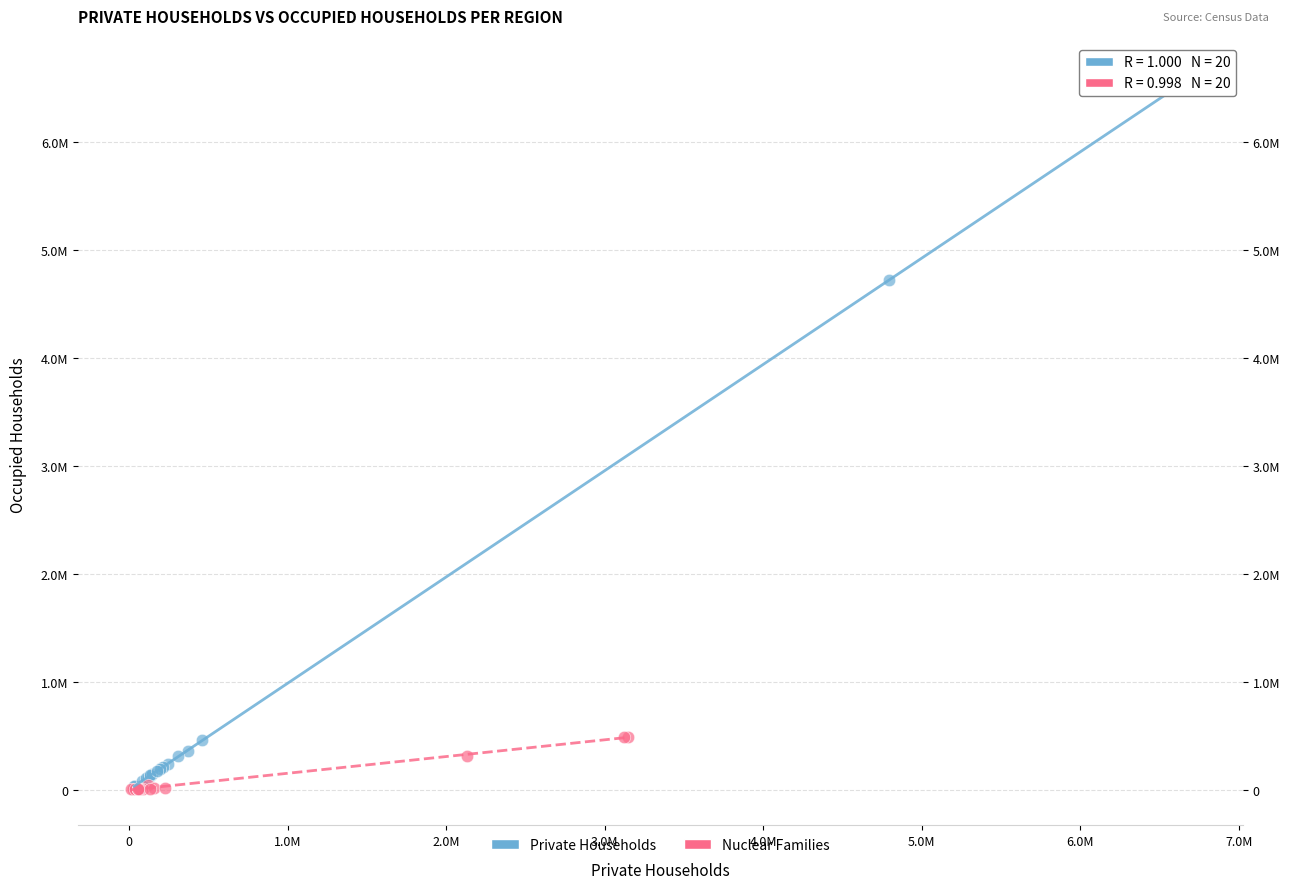

Which series has the widest spread of Y values?

Private Households